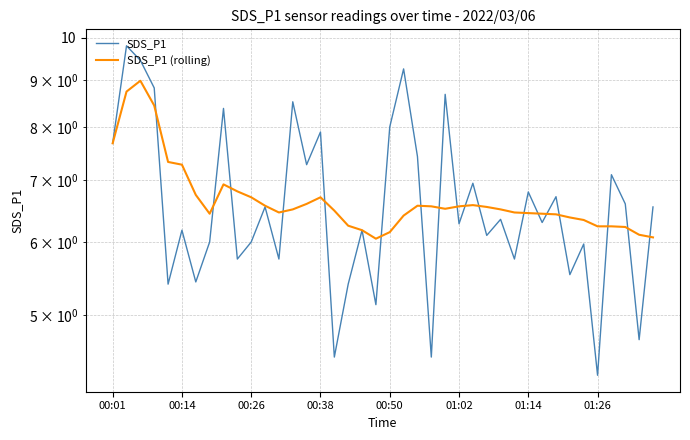

What is the difference between the maximum and minimum values in the SDS_P1 series?

5.5